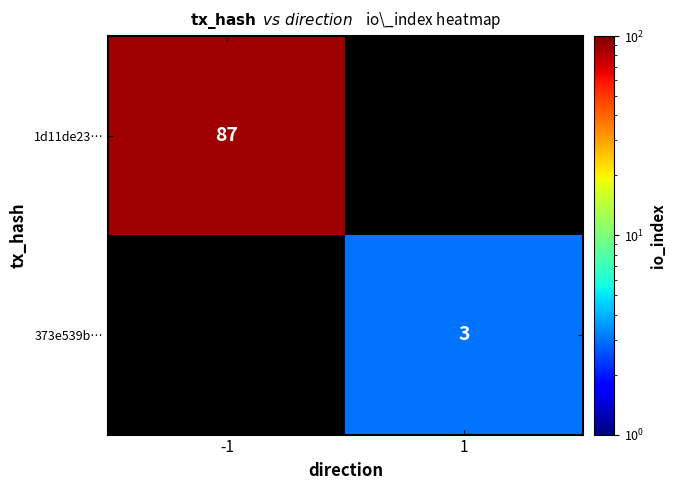

Is it true that 1d11de23… equals 125.3 at -1?

False